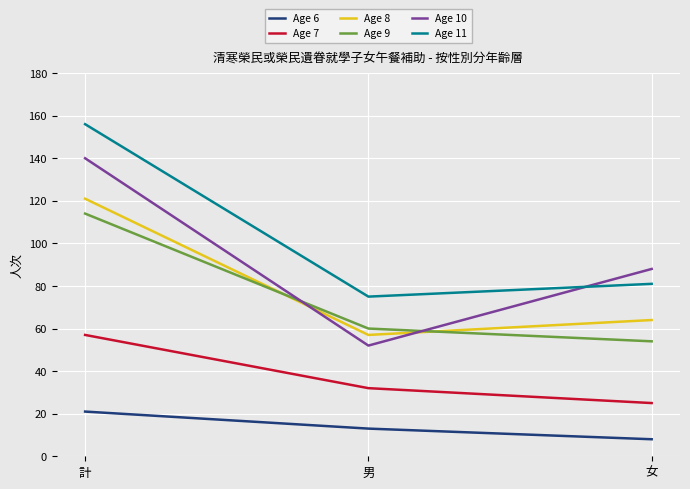

Is this an area chart (filled region under the line)?

No